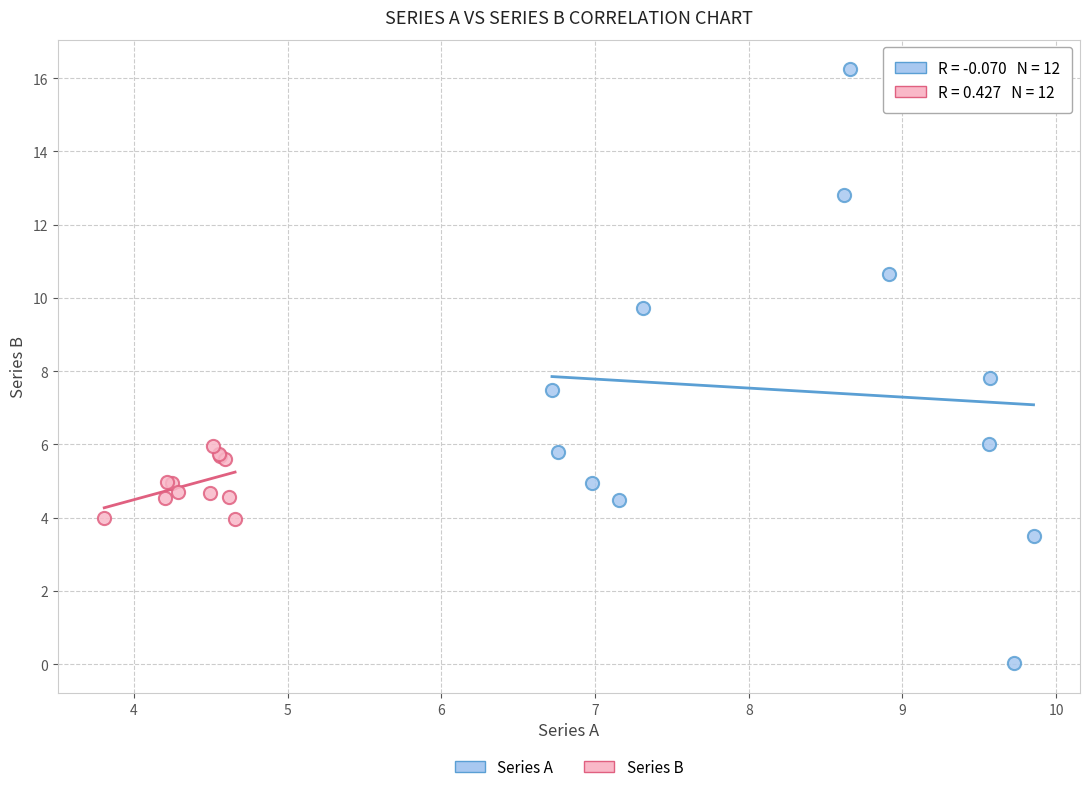

Which series has the widest spread of Y values?

Series A